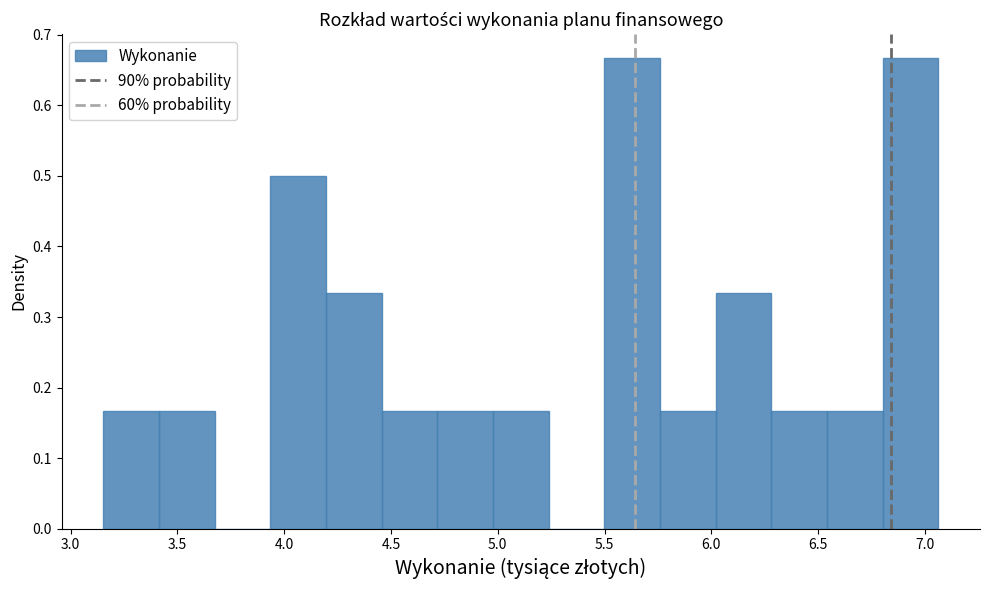

Reading left to right, transcribe this chart: for each bar, give the range it covers on the x-axis and its height. Neither the bar edges nor the heights are printed on the chart, so give them approximately, as read against the axes.

3.15 to 3.40: 0.17
3.40 to 3.65: 0.17
3.65 to 3.95: 0
3.95 to 4.20: 0.50
4.20 to 4.45: 0.33
4.45 to 4.70: 0.17
4.70 to 5.00: 0.17
5.00 to 5.25: 0.17
5.25 to 5.50: 0
5.50 to 5.75: 0.67
5.75 to 6.00: 0.17
6.00 to 6.30: 0.33
6.30 to 6.55: 0.17
6.55 to 6.80: 0.17
6.80 to 7.05: 0.67